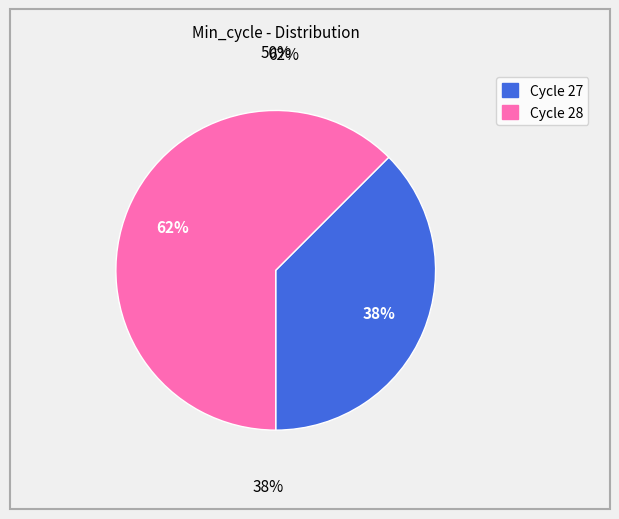

To the nearest percent, what is the average slice percentage?

50%